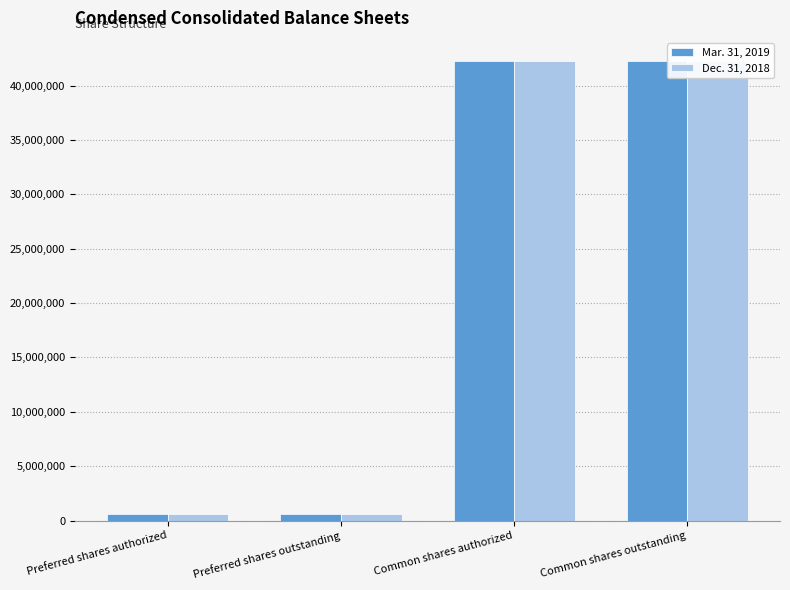

How many Dec. 31, 2018 values are between 600000 and 42264665?

4